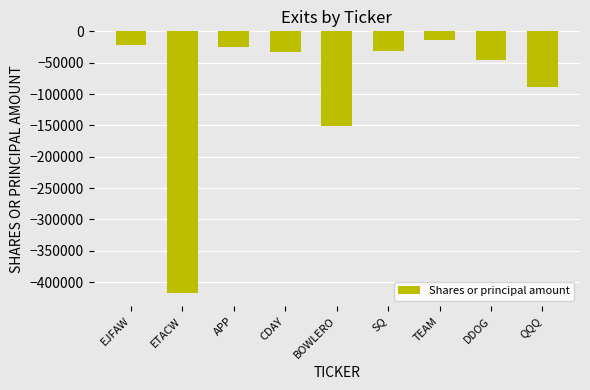

What is the difference between the second highest and minimum values?

395289